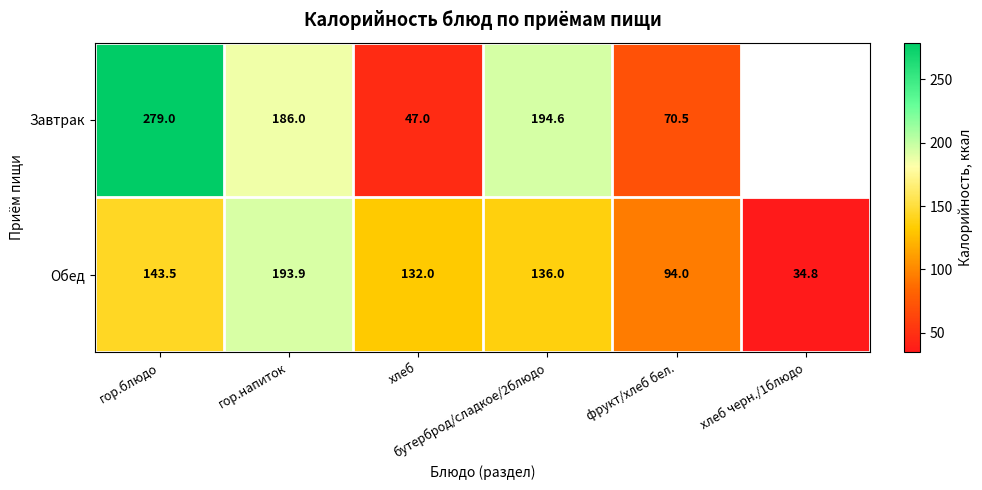

What is the sum of all Обед values?

734.2